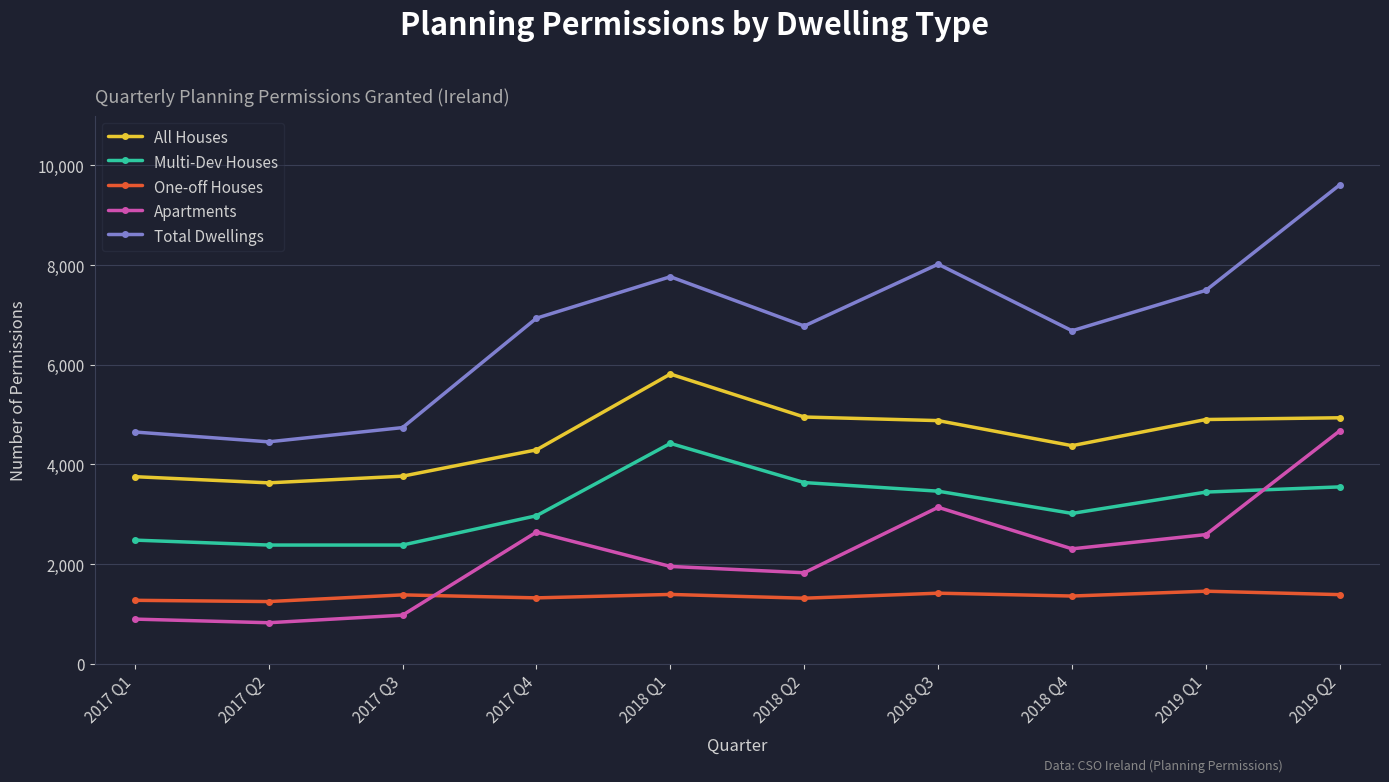

Count the number of data series in this chart.

5